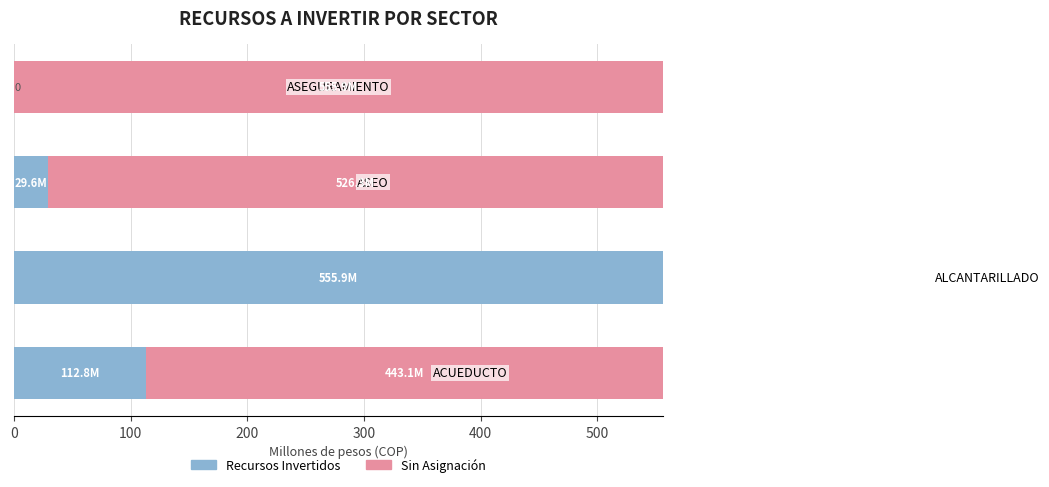

Count the number of data series in this chart.

2